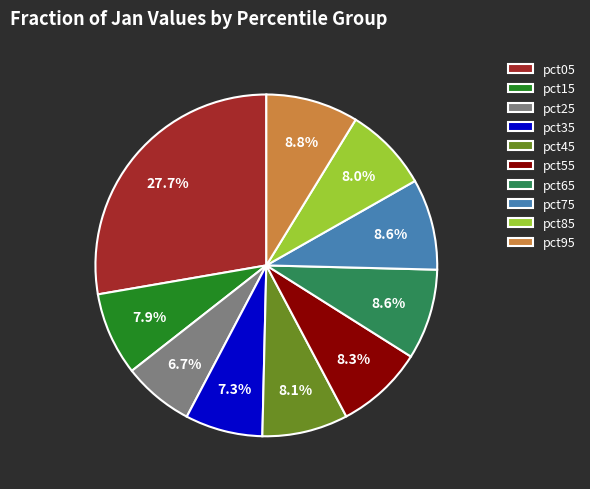

Is there a majority slice in this chart?

No